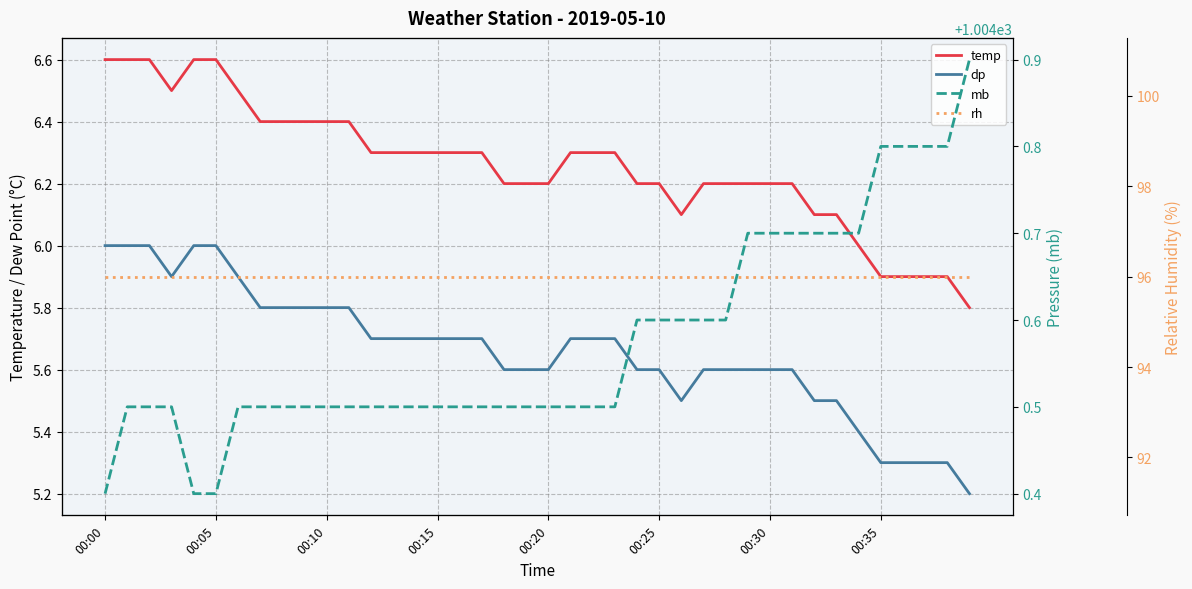

Reading right to left, extract all data points from this chart.

temp: 5.8	5.9	5.9	5.9	5.9	6.0	6.1	6.1	6.2	6.2	6.2	6.2	6.2	6.1	6.2	6.2	6.3	6.3	6.3	6.2	6.2	6.2	6.3	6.3	6.3	6.3	6.3	6.3	6.4	6.4	6.4	6.4	6.4	6.5	6.6	6.6	6.5	6.6	6.6	6.6
dp: 5.2	5.3	5.3	5.3	5.3	5.4	5.5	5.5	5.6	5.6	5.6	5.6	5.6	5.5	5.6	5.6	5.7	5.7	5.7	5.6	5.6	5.6	5.7	5.7	5.7	5.7	5.7	5.7	5.8	5.8	5.8	5.8	5.8	5.9	6.0	6.0	5.9	6.0	6.0	6.0
mb: 1004.9	1004.8	1004.8	1004.8	1004.8	1004.7	1004.7	1004.7	1004.7	1004.7	1004.7	1004.6	1004.6	1004.6	1004.6	1004.6	1004.5	1004.5	1004.5	1004.5	1004.5	1004.5	1004.5	1004.5	1004.5	1004.5	1004.5	1004.5	1004.5	1004.5	1004.5	1004.5	1004.5	1004.5	1004.4	1004.4	1004.5	1004.5	1004.5	1004.4
rh: 96.0	96.0	96.0	96.0	96.0	96.0	96.0	96.0	96.0	96.0	96.0	96.0	96.0	96.0	96.0	96.0	96.0	96.0	96.0	96.0	96.0	96.0	96.0	96.0	96.0	96.0	96.0	96.0	96.0	96.0	96.0	96.0	96.0	96.0	96.0	96.0	96.0	96.0	96.0	96.0